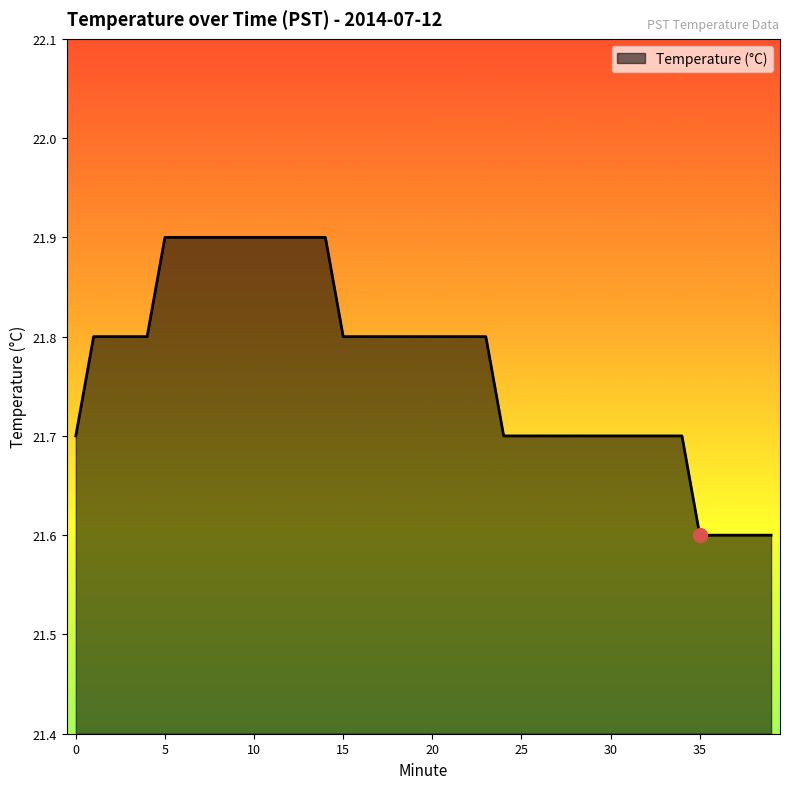

Reading left to right, list all the values displayed in this chart.

21.7	21.8	21.8	21.8	21.8	21.9	21.9	21.9	21.9	21.9	21.9	21.9	21.9	21.9	21.9	21.8	21.8	21.8	21.8	21.8	21.8	21.8	21.8	21.8	21.7	21.7	21.7	21.7	21.7	21.7	21.7	21.7	21.7	21.7	21.7	21.6	21.6	21.6	21.6	21.6